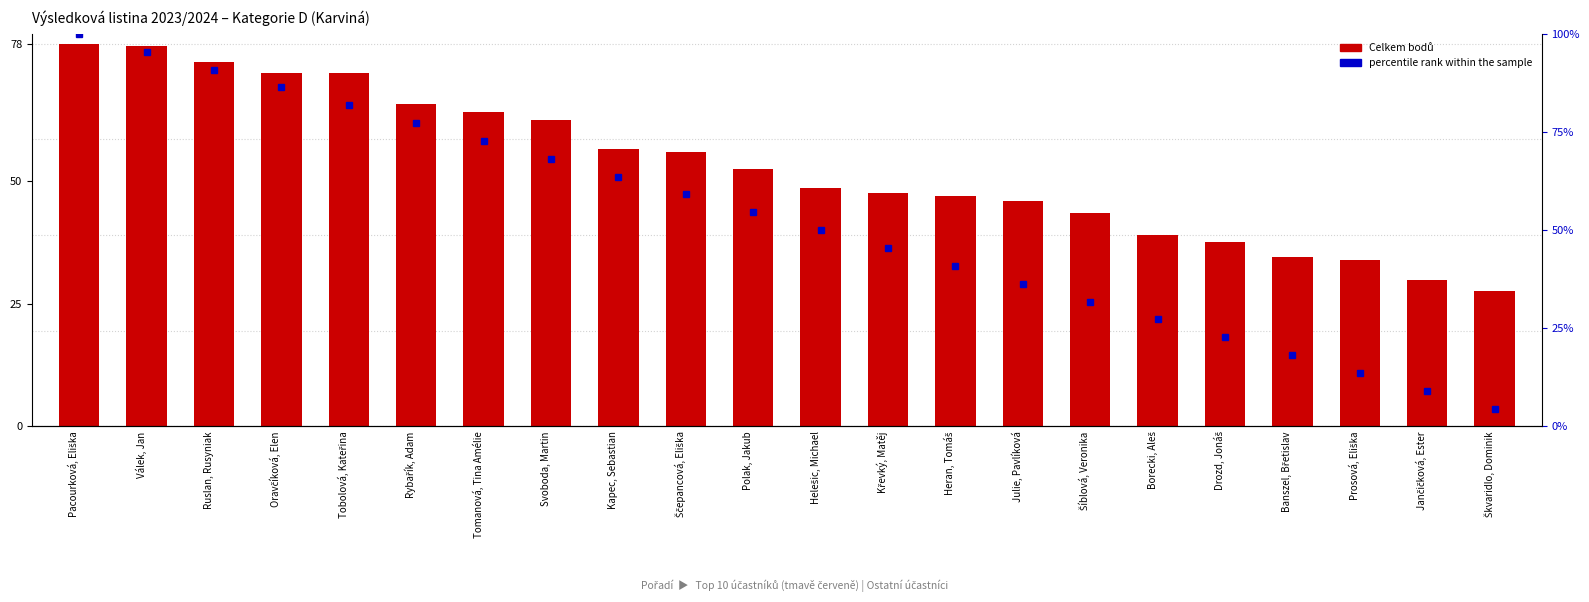

What is the difference between the second highest and minimum values in the Celkem series?

50.0